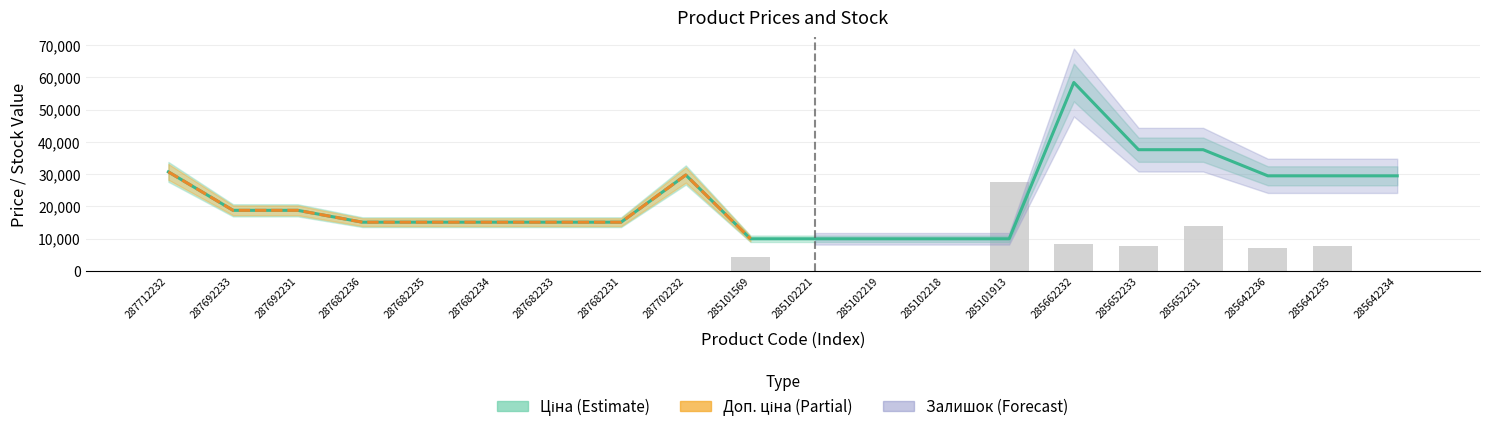

What is the difference between the maximum and minimum values in the Ціна series?

48451.6